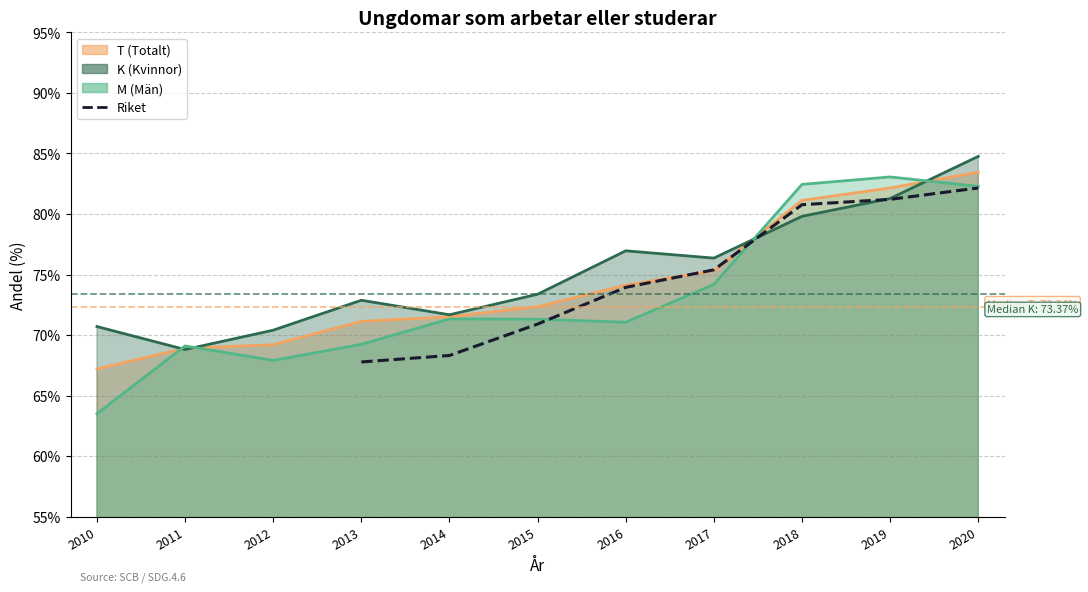

Between 2017 and 2015, which is larger?

2017